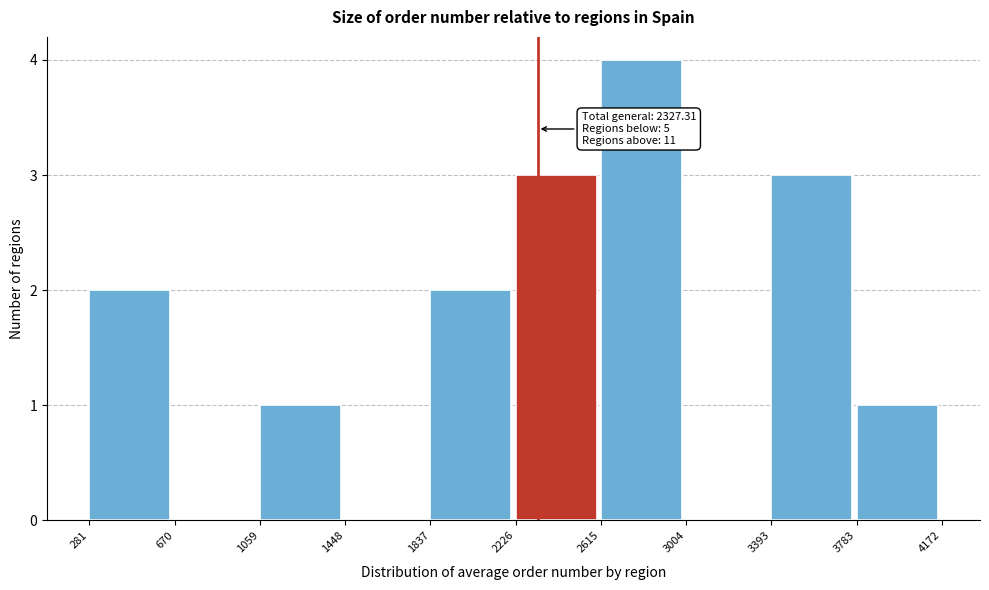

Which range on the x-axis has the tallest bar?

2615 to 3004